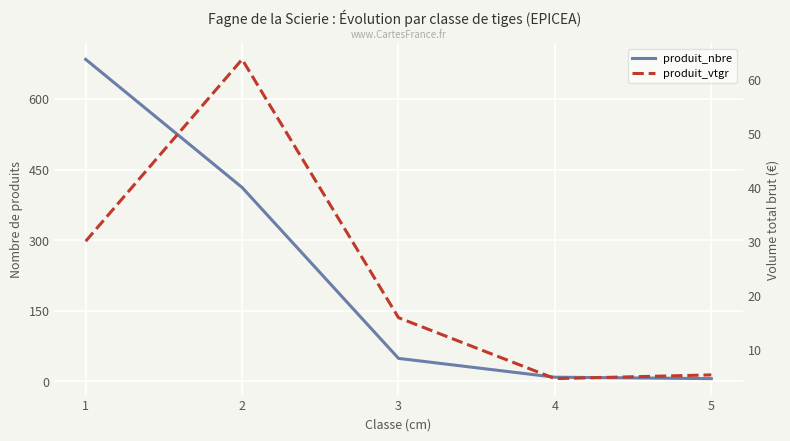

Between 1 and 4, which series saw the biggest shift?

produit_nbre